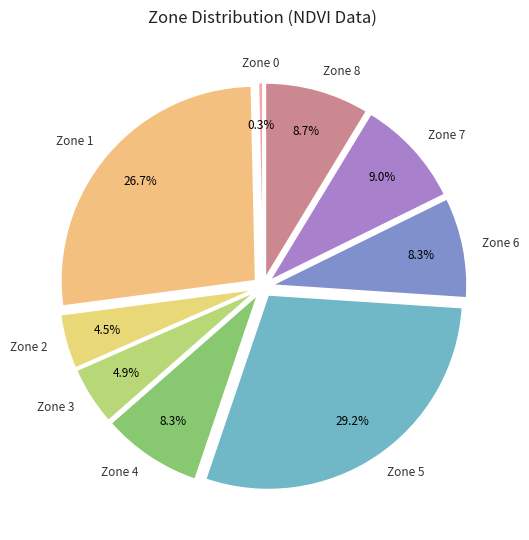

Is there a majority slice in this chart?

No